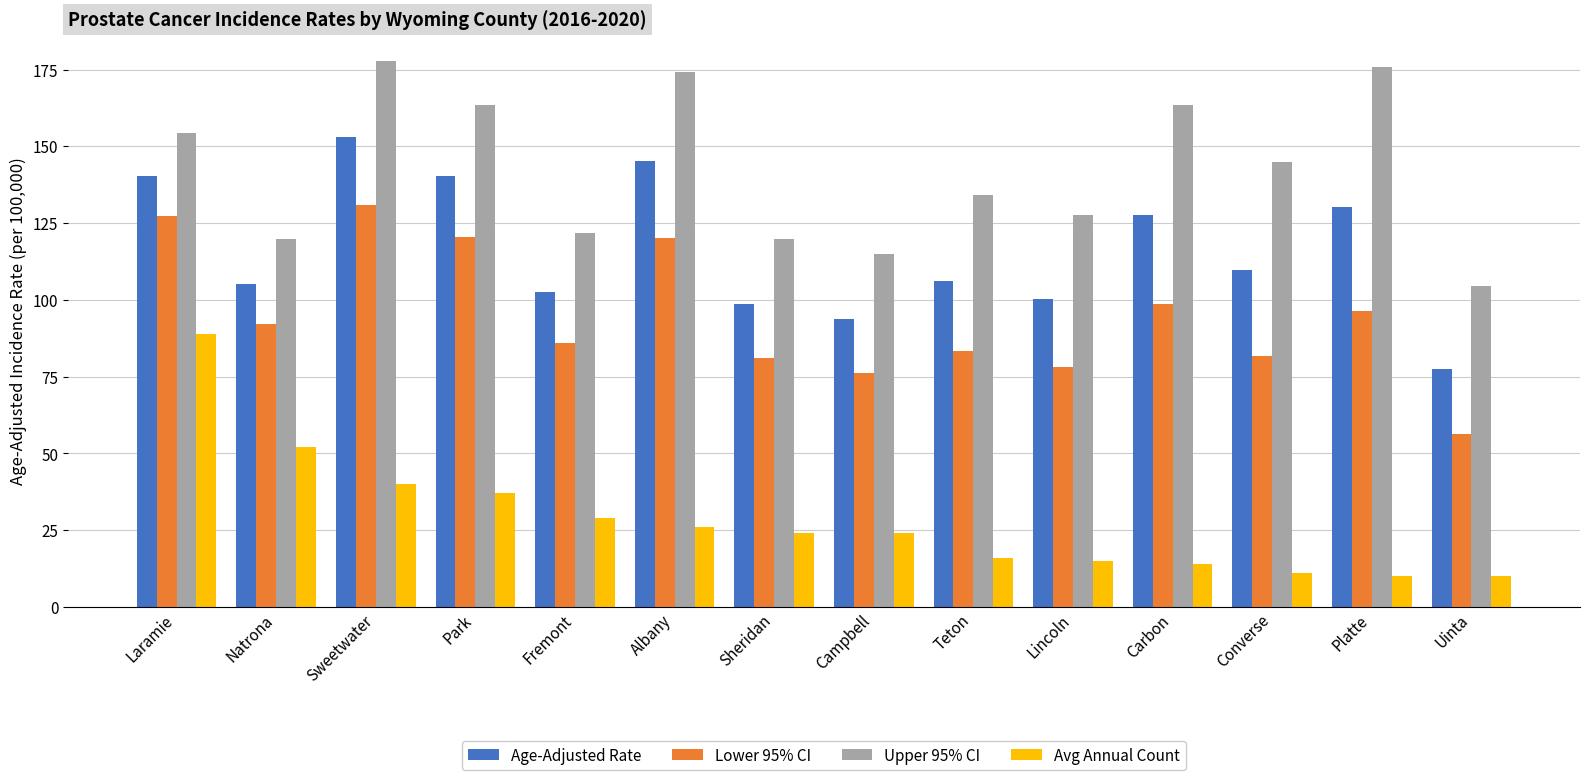

How many bars are there in each group?

4